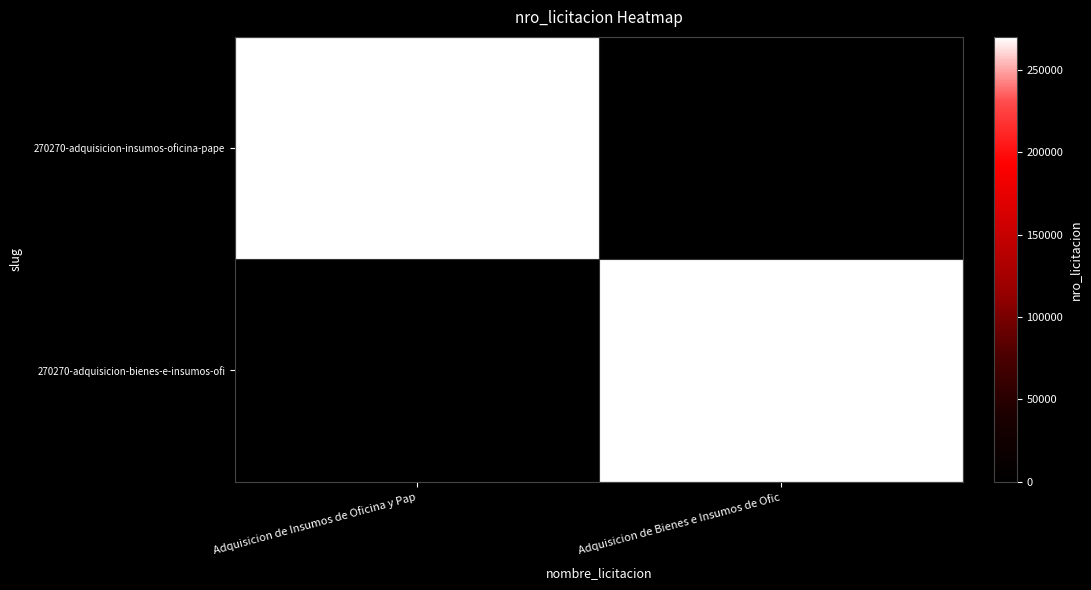

The value of 270270-adquisicion-bienes-e-insumos-ofi at Adquisicion de Bienes e Insumos de Ofic is 168210. True or false?

False